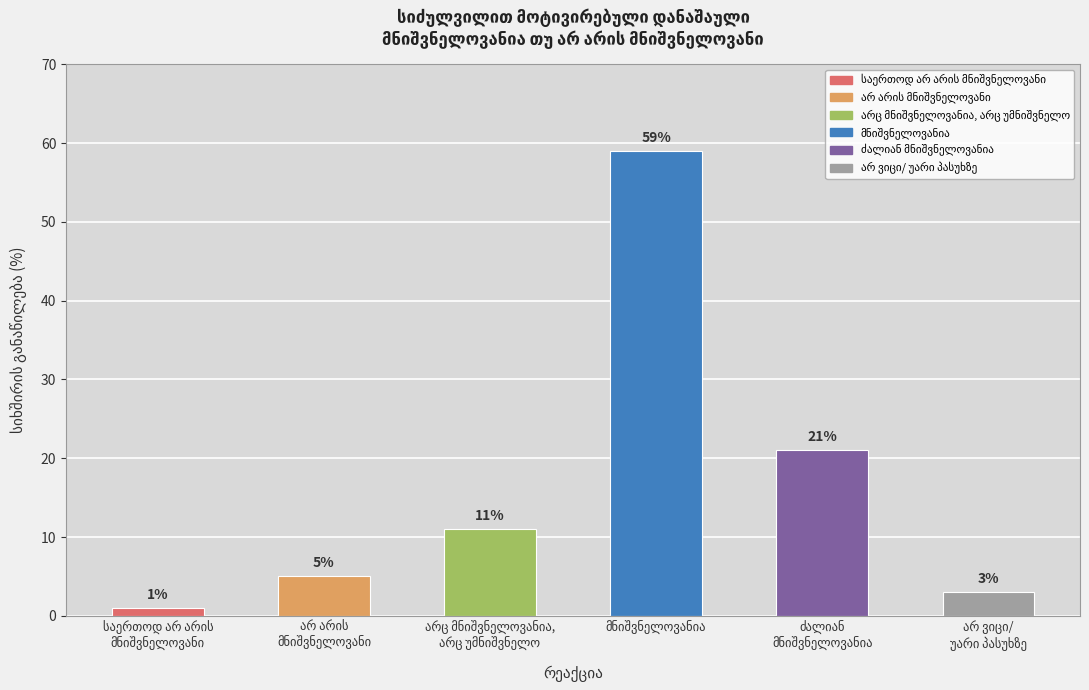

What is the sum of all values?

100